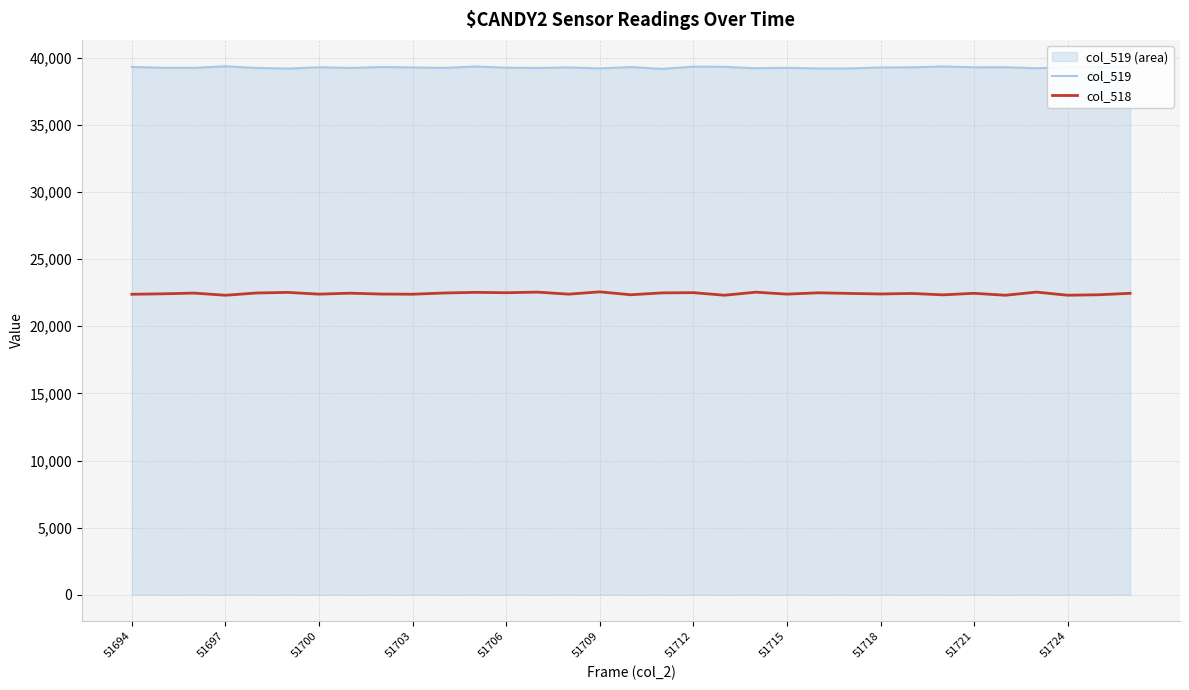

How many data points does each series have?

33